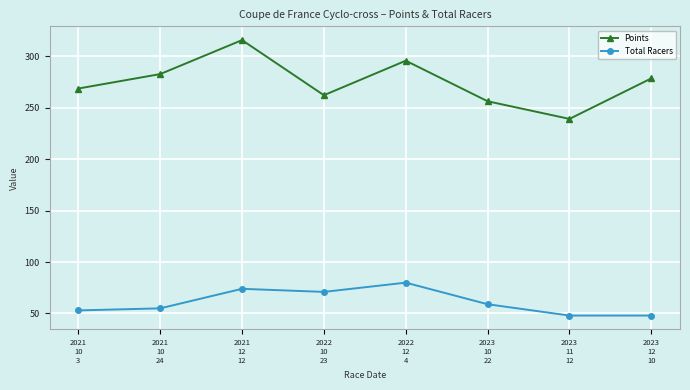

What is the average value of the Total Racers series?

61.0